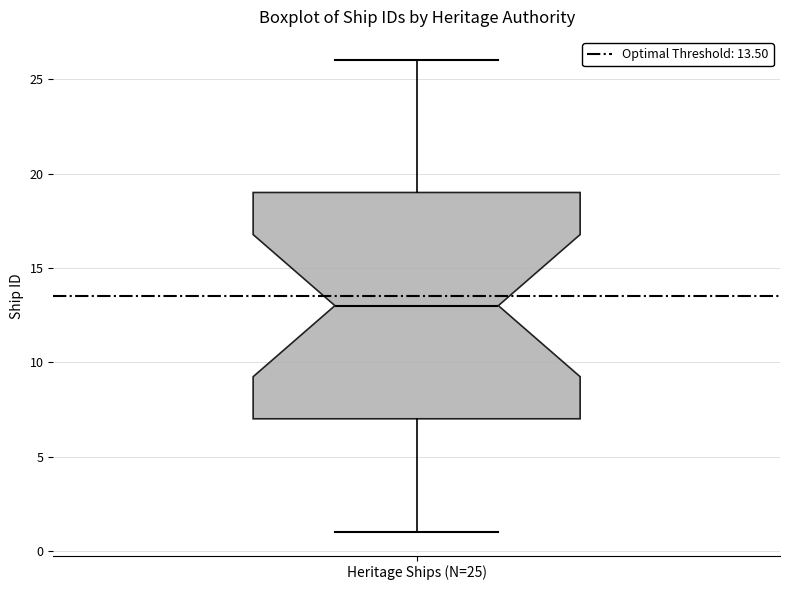

Read this box plot against the y-axis: the position of the median line, the range covered by the box, and the ends of both whiskers. The values are not printed on the chart, so give them approximately, as read against the axis.

median 13, box 7 to 19, whiskers 1 to 26